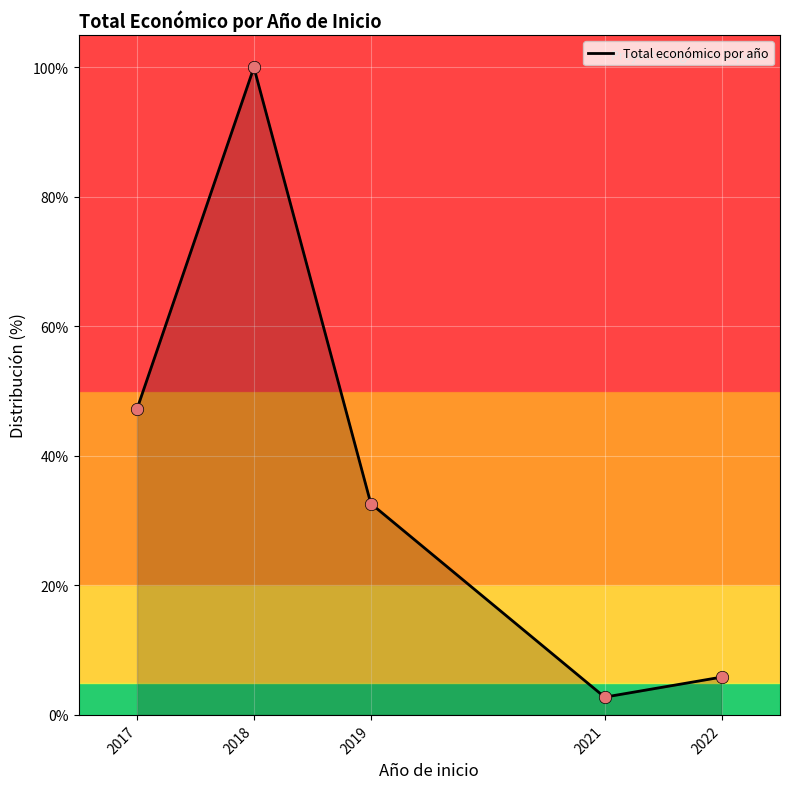

What is the ratio of the value at 2021 to the value at 2019?

0.1